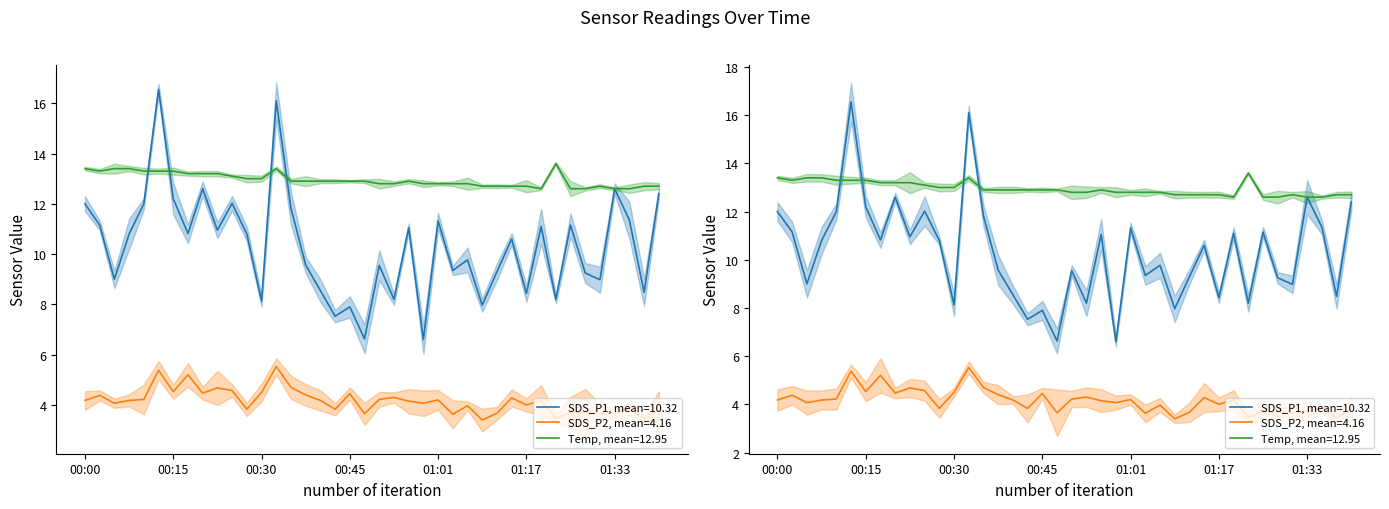

What is the difference between the second highest and second lowest values in the SDS_P2 series?

1.9